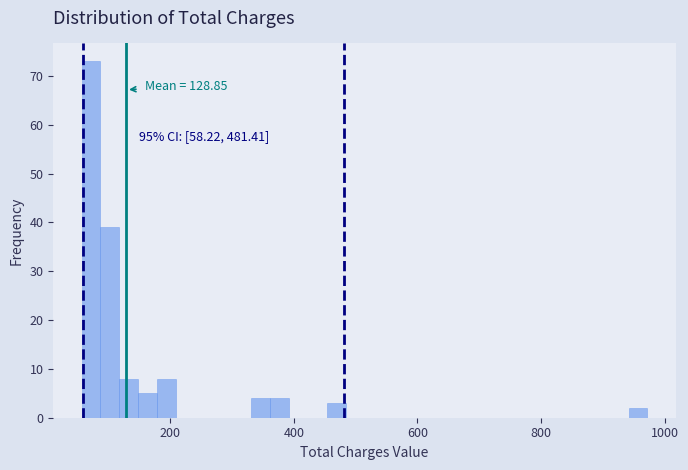

Around what value on the x-axis is the tallest bar? Give the approximate position of its centre, as read against the axis.

80